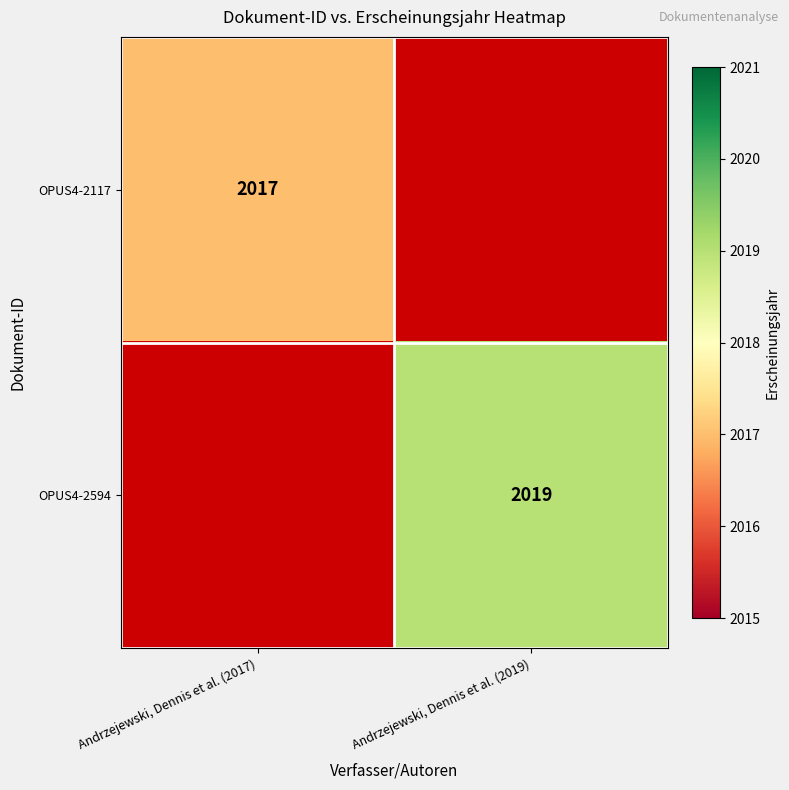

At which category is the sum across all series the highest?

Andrzejewski, Dennis et al. (2019)